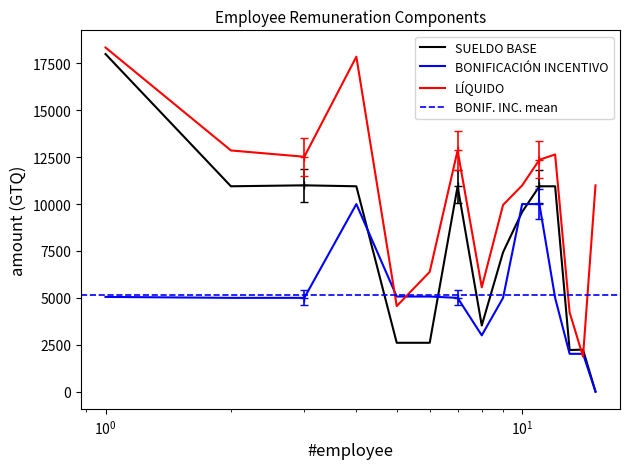

Which series ends up on top after the final intersection of BONIFICACIÓN INCENTIVO and LÍQUIDO?

LÍQUIDO